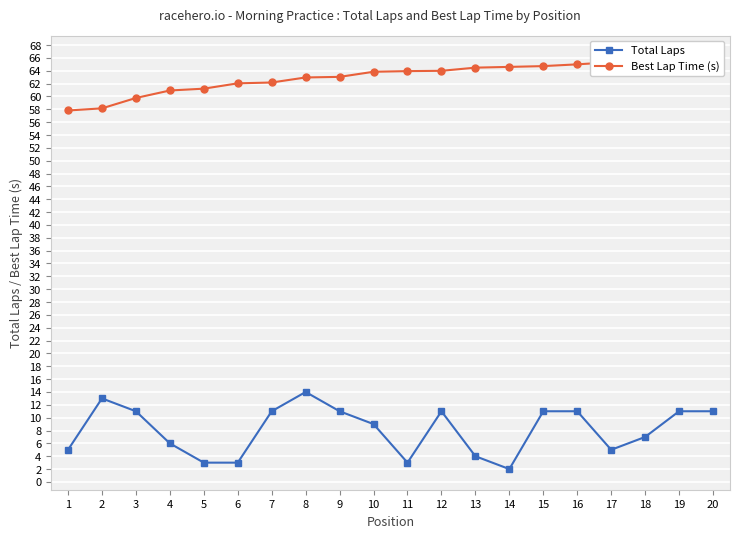

Read the Total Laps value at 10.

9